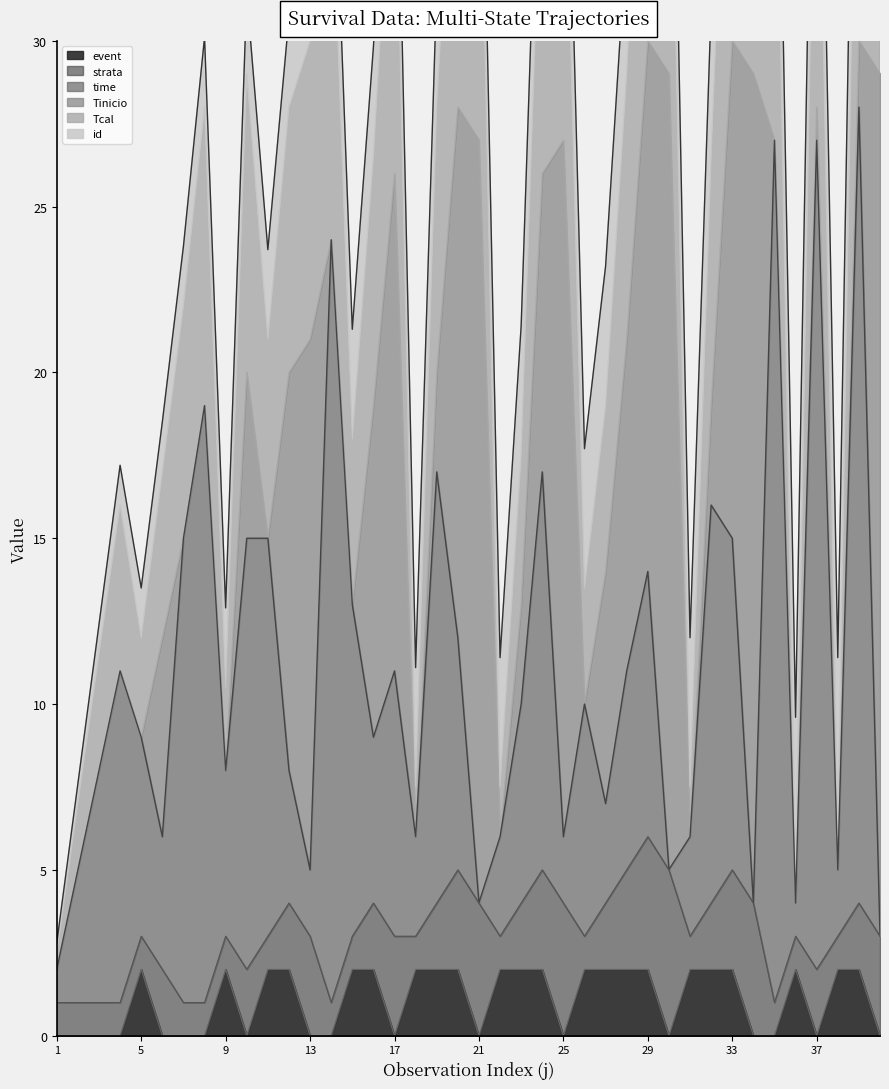

At how many categories does at least one series exceed 6?

39